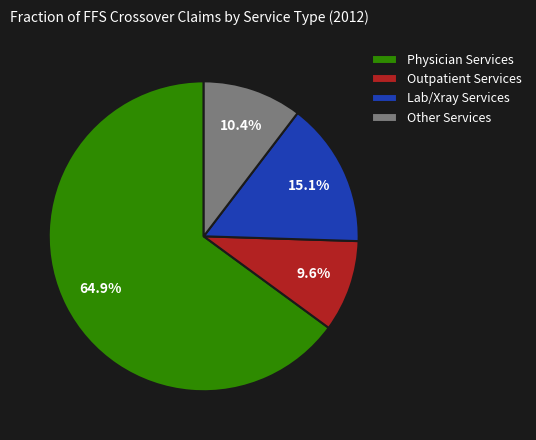

Which category accounts for the majority?

Physician Services